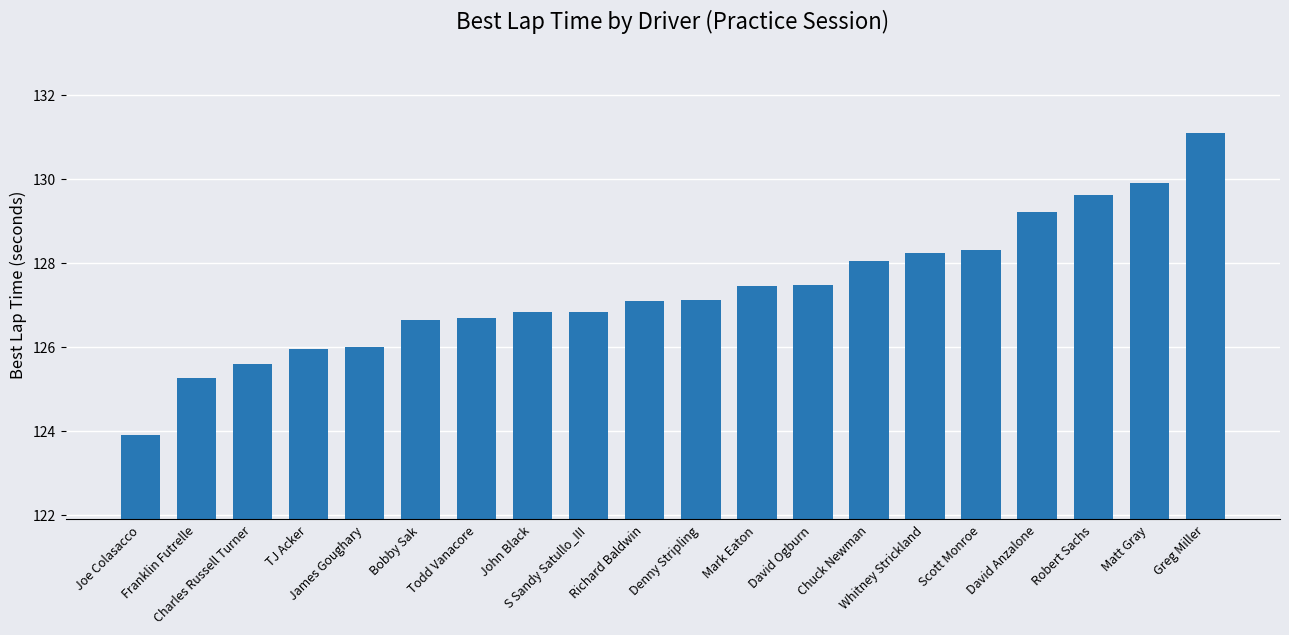

What is the sum of the values at Joe Colasacco and Robert Sachs?

253.5